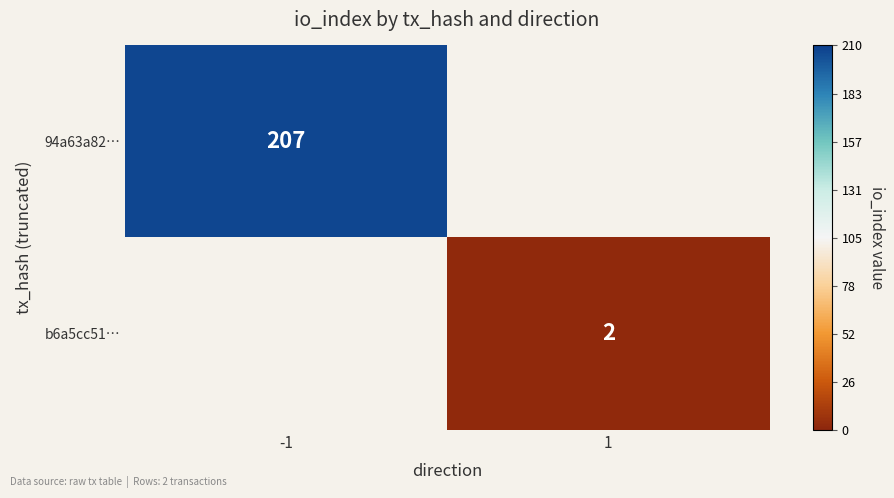

Is the value of b6a5cc51… at 1 greater than the value of 94a63a82… at -1?

No